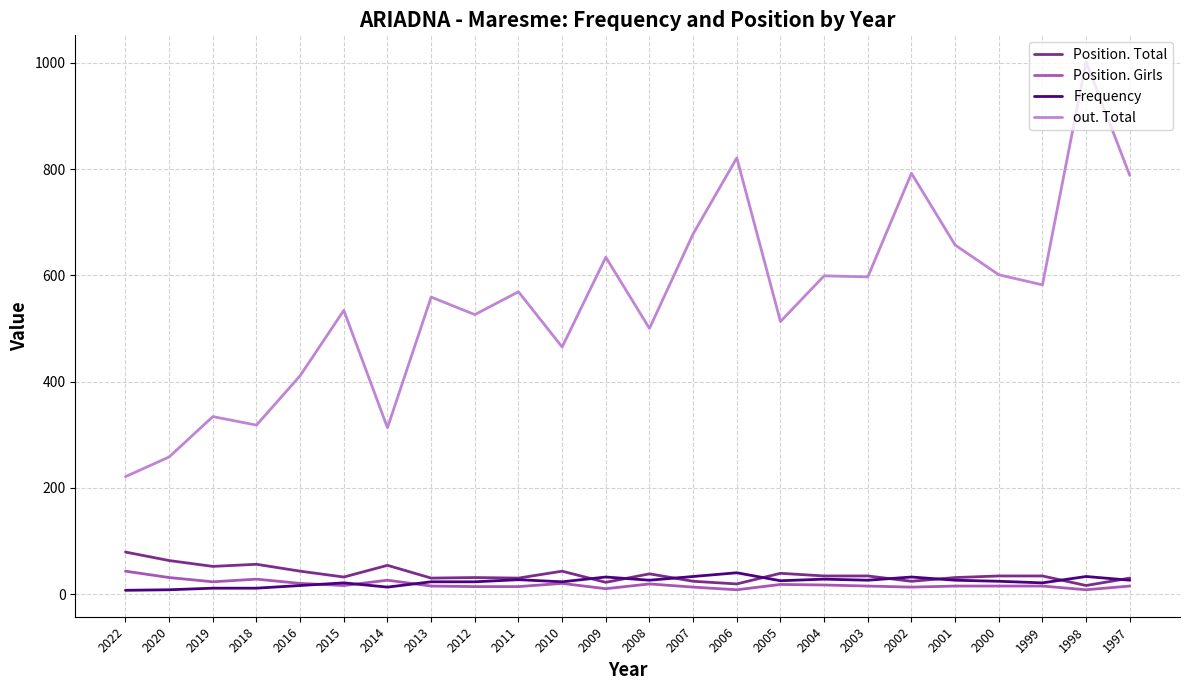

The Position. Girls series shows 20 at 2010. True or false?

True